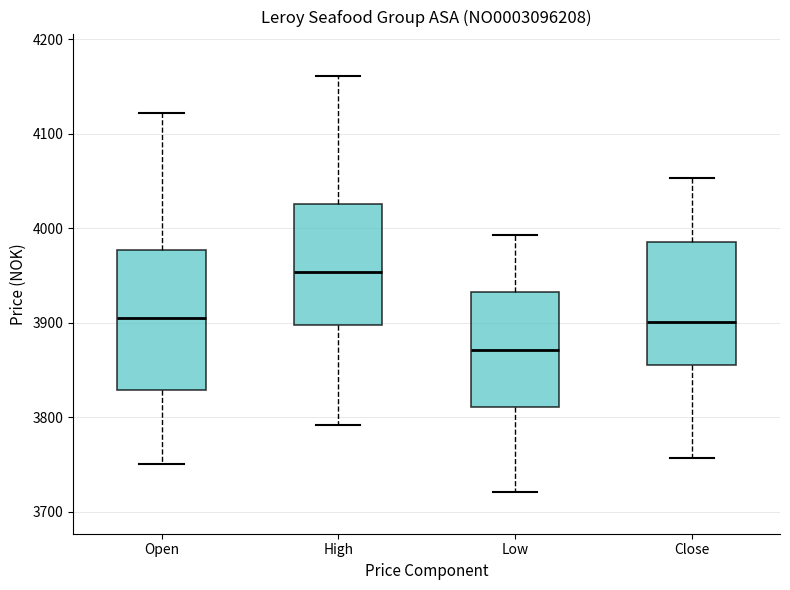

Reading left to right, read every box against the y-axis: the position of its median line, the range the box covers, and the ends of its whiskers. The values are not printed on the chart, so give them approximately, as read against the axis.

Open: median 3910, box 3830 to 3980, whiskers 3750 to 4120
High: median 3950, box 3900 to 4030, whiskers 3790 to 4160
Low: median 3870, box 3810 to 3930, whiskers 3720 to 3990
Close: median 3900, box 3860 to 3990, whiskers 3760 to 4050